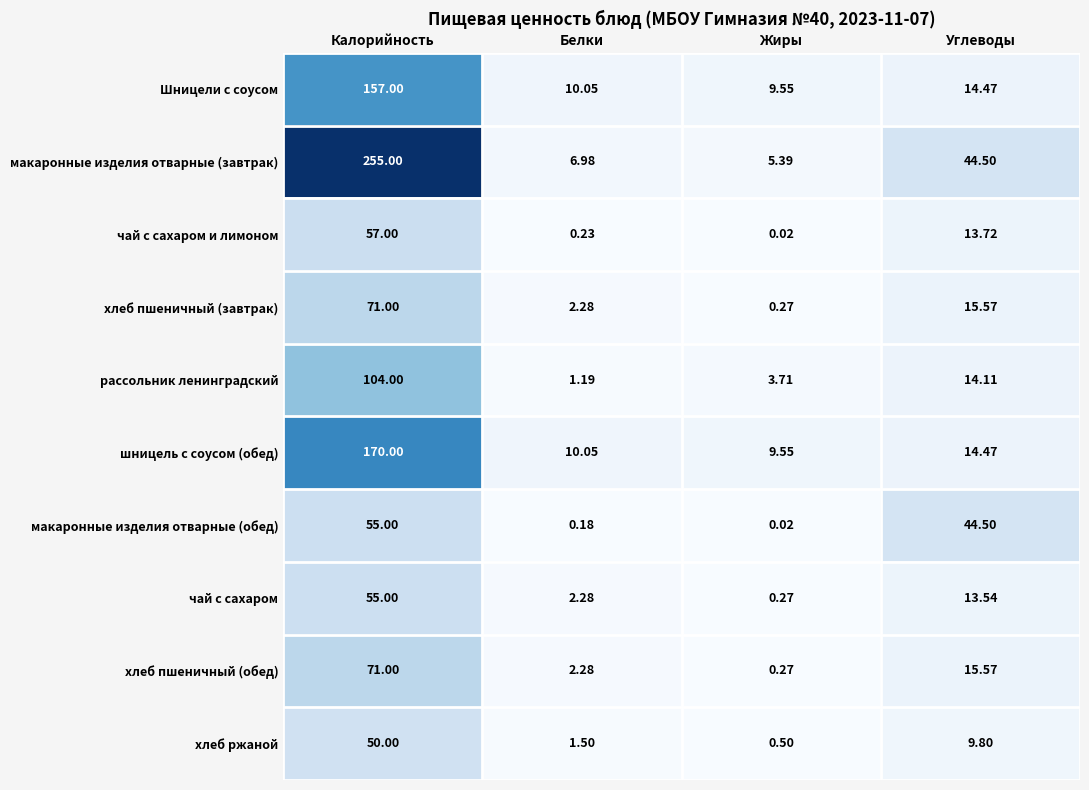

Which category has the highest value across all series?

Калорийность